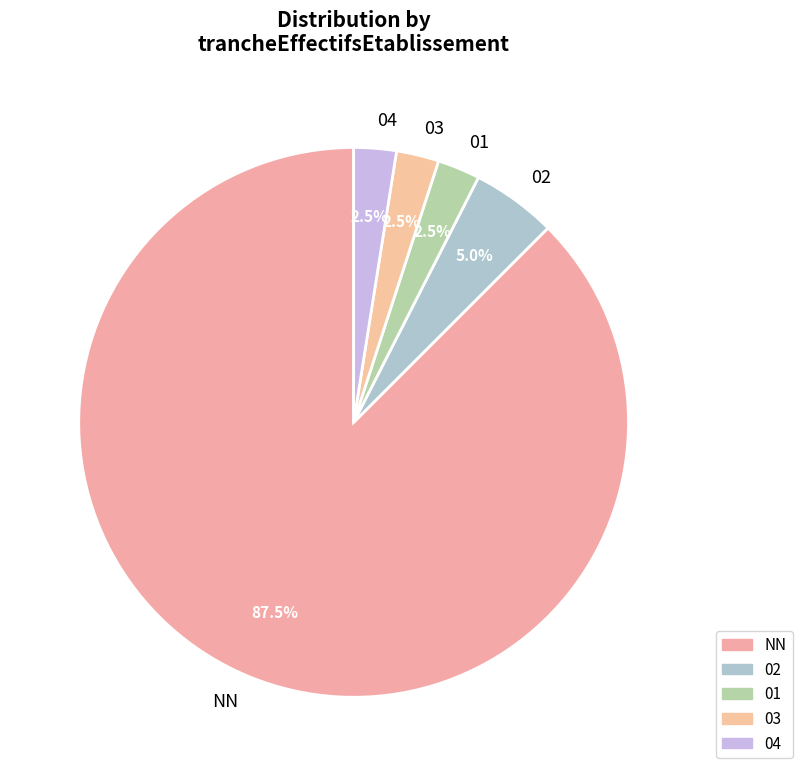

How many slices are in this pie chart?

5